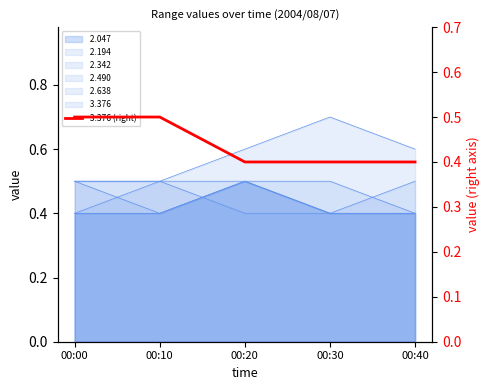

Is it true that the value at 00:40 is 0.3?

False